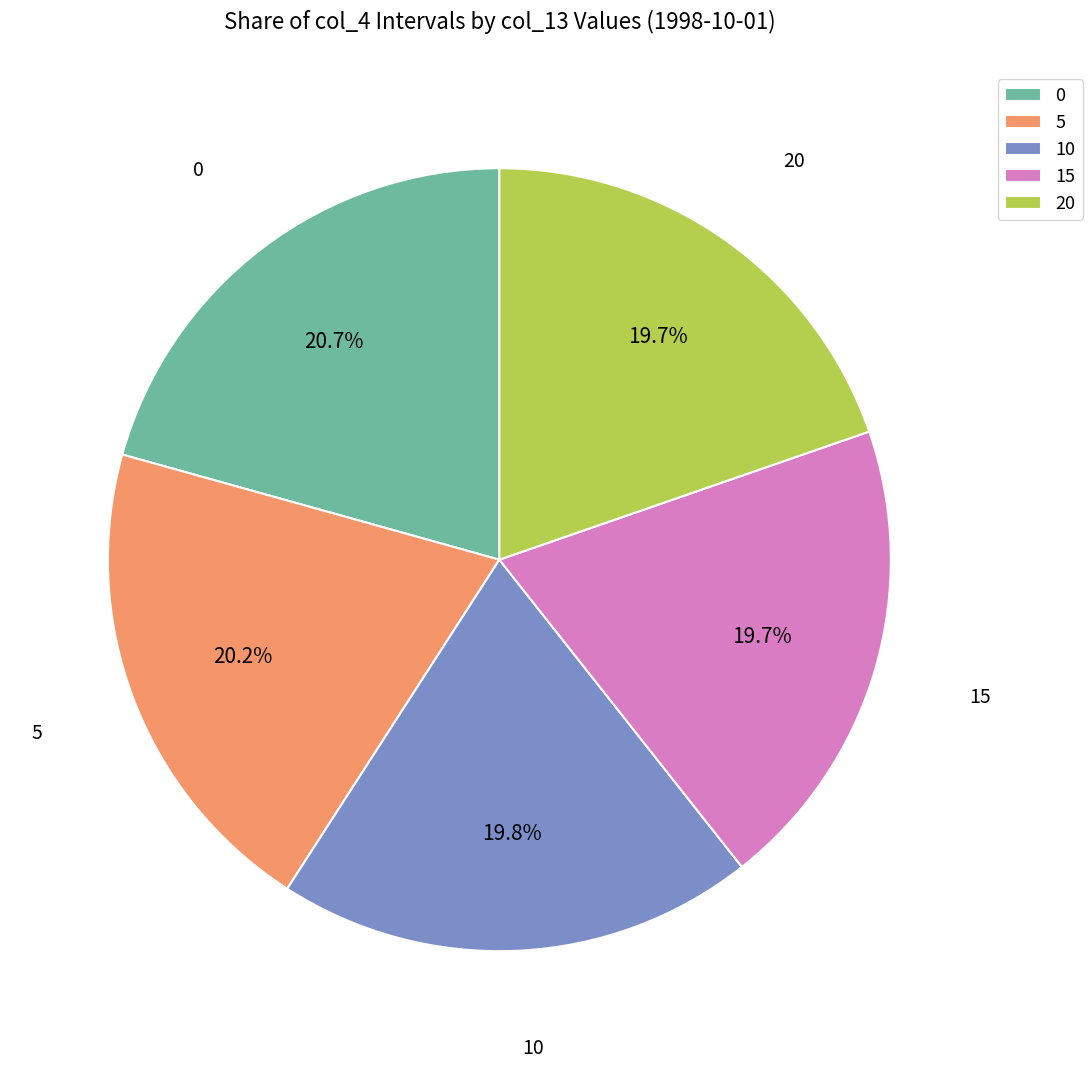

Count the number of slices in the pie.

5